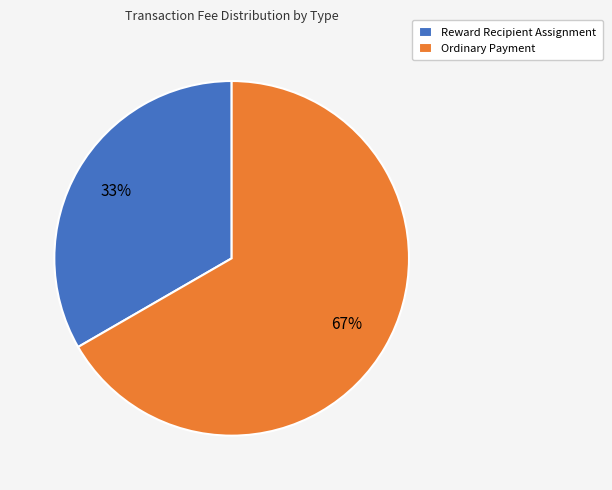

How many segments does this pie chart have?

2